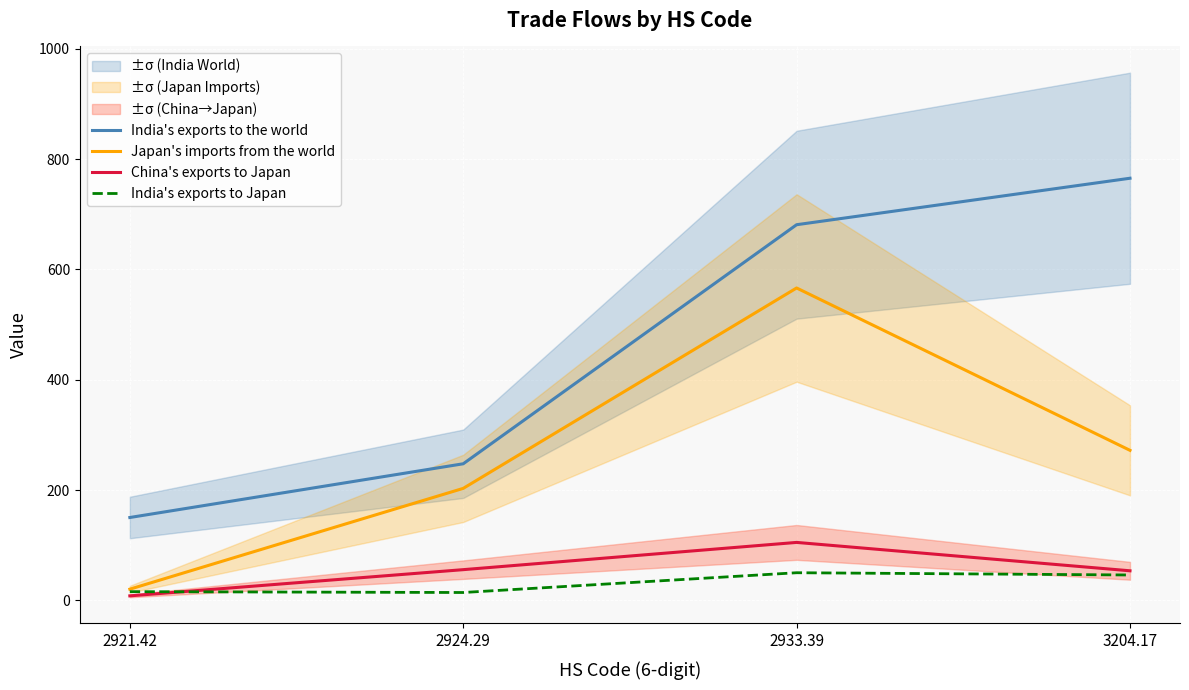

Between 2921.42 and 3204.17, which series saw the biggest shift?

India's exports to the world